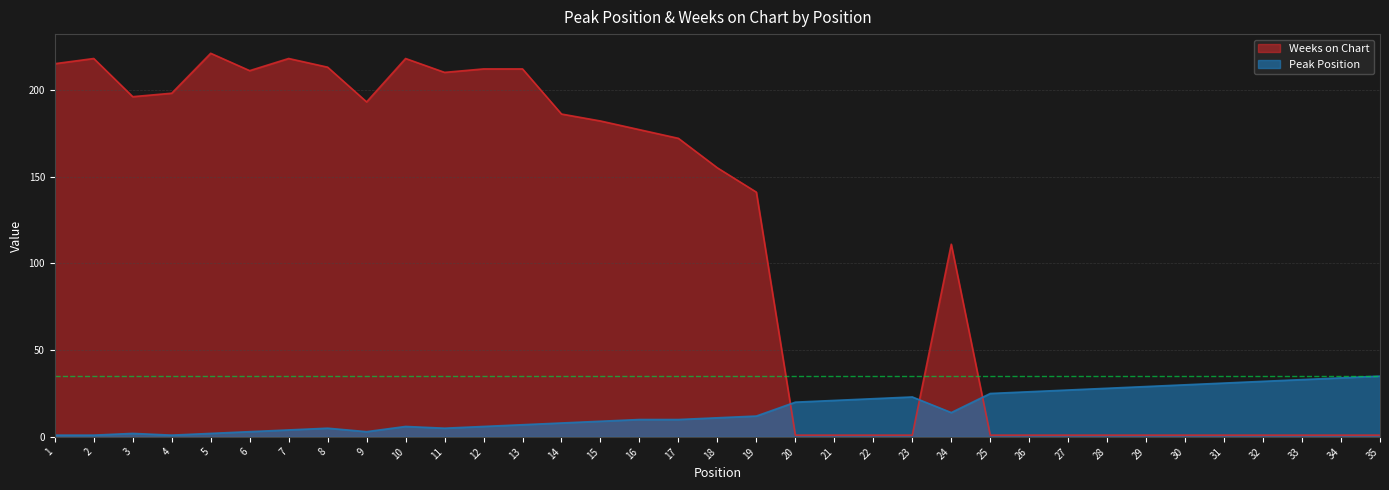

What is the smallest value displayed?

1